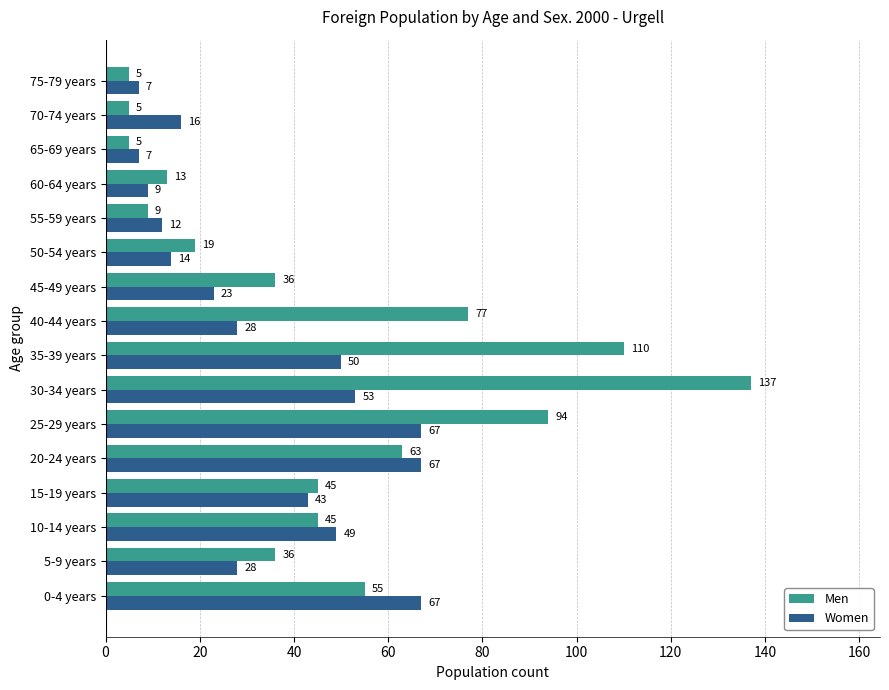

Which category has the highest value in the Men series?

30-34 years